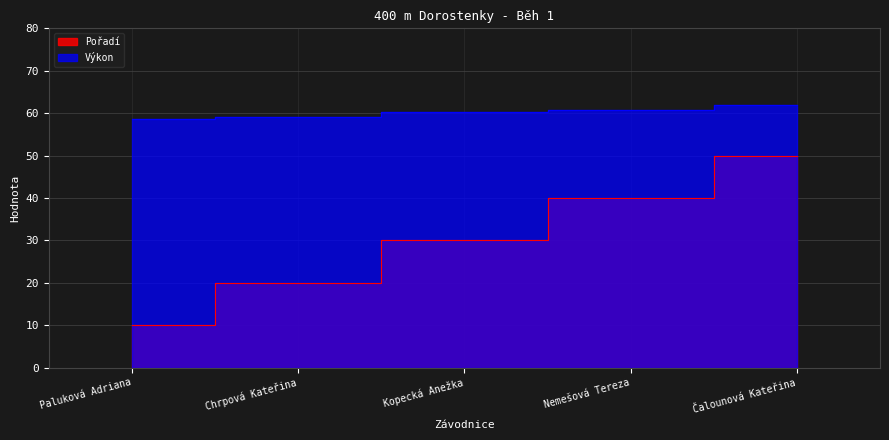

Rank the categories by Pořadí value from lowest to highest.

Paluková Adriana, Chrpová Kateřina, Kopecká Anežka, Nemešová Tereza, Čalounová Kateřina